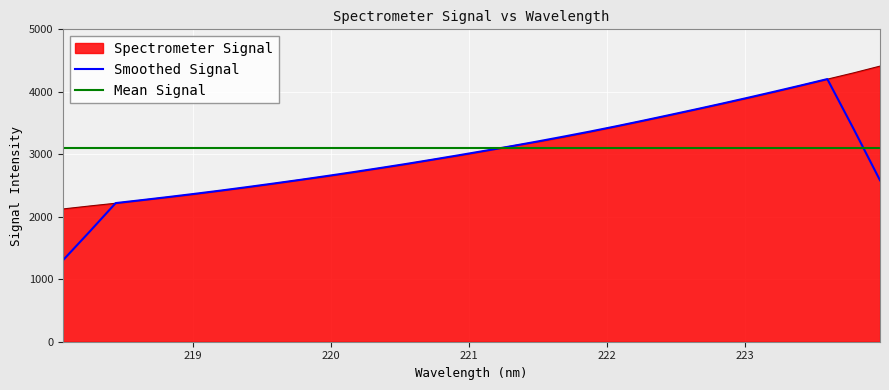

True or false: there are more than 2 points higher than both neighbors.

False